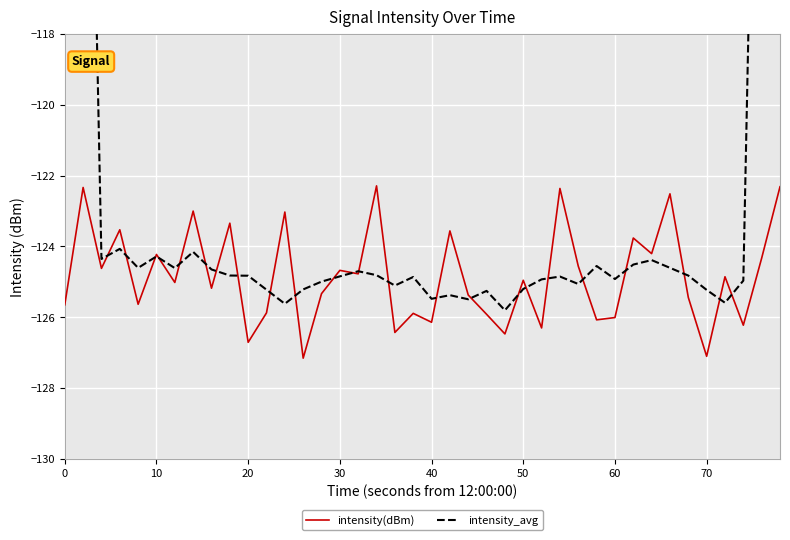

How many interior local peaks does the intensity_avg series have?

10